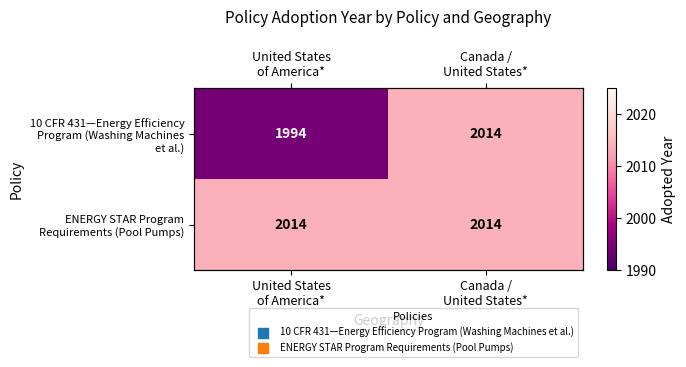

The ENERGY STAR Program Requirements (Pool Pumps) series shows 2767 at United States of America*. True or false?

False